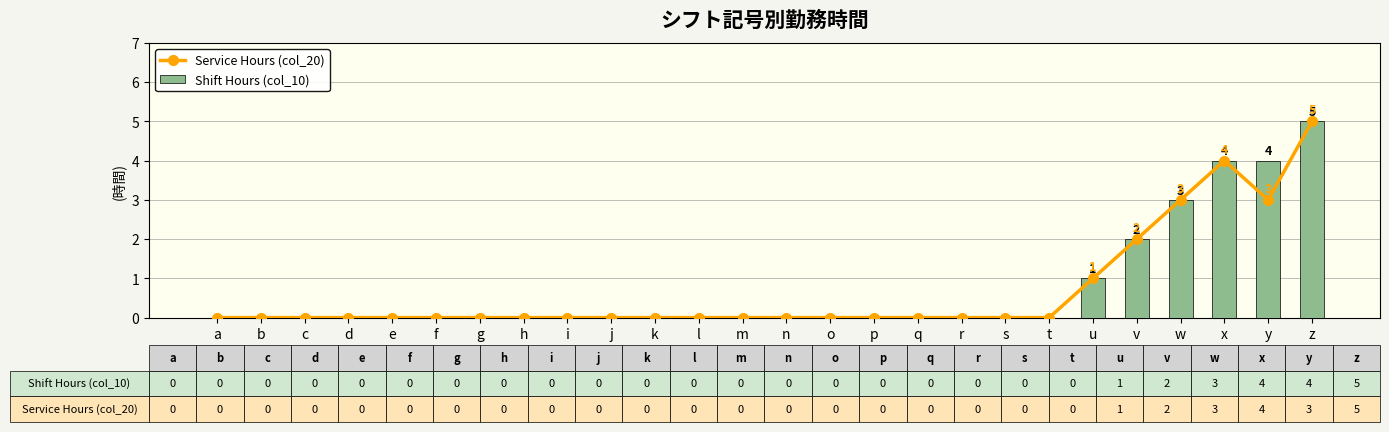

Rank the series at x from highest to lowest value.

Service Hours (col_20), Shift Hours (col_10)